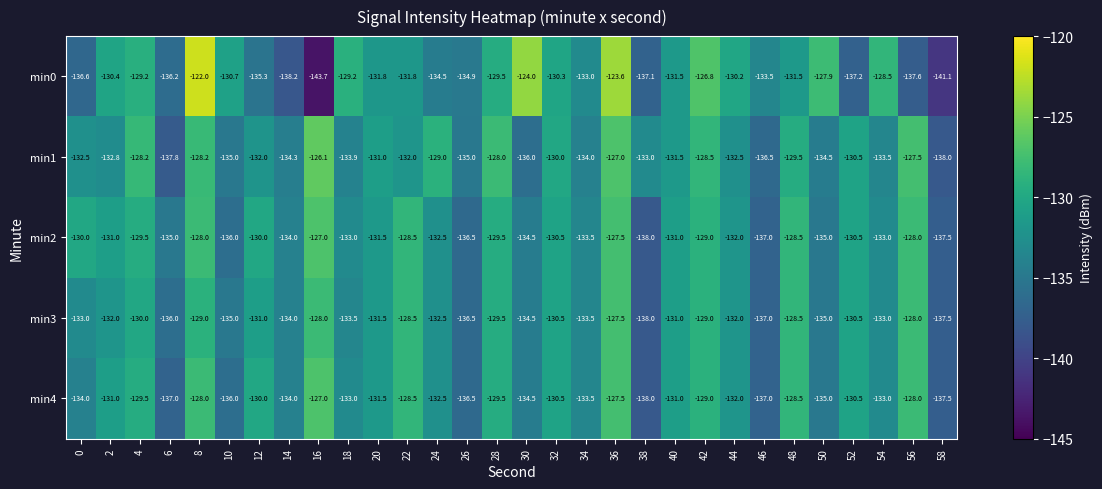

Is the value of min1 at 2 greater than the value of min4 at 14?

Yes